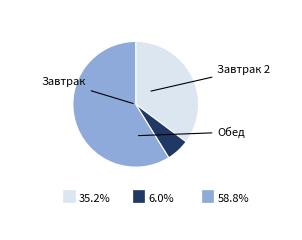

True or false: Обед accounts for 45% of the total.

False